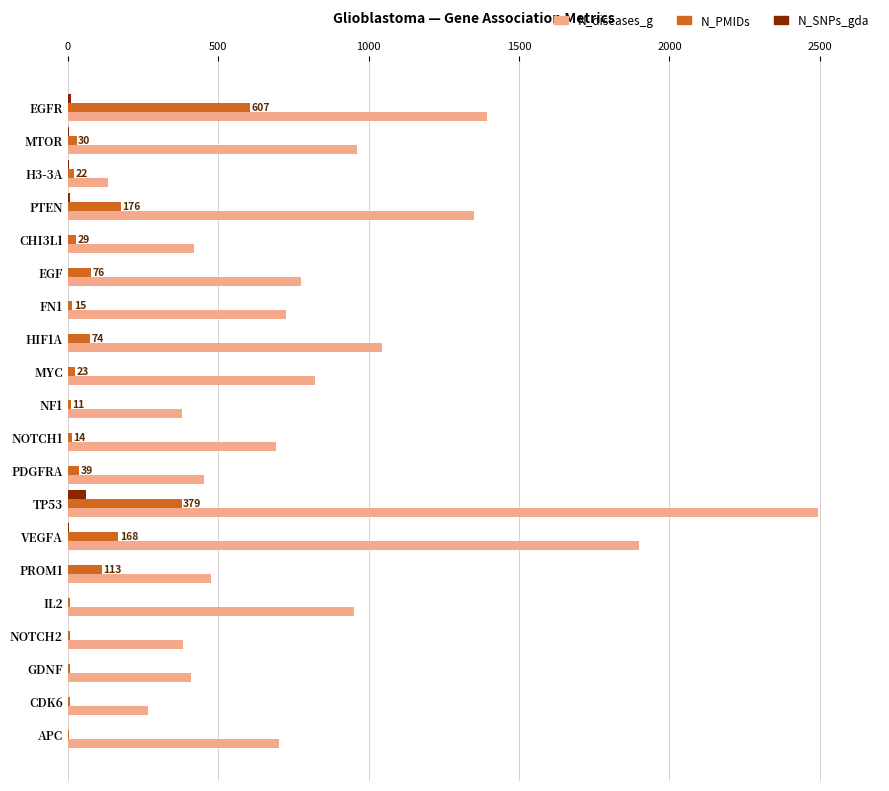

What is the sum of all N_diseases_g values?

16727